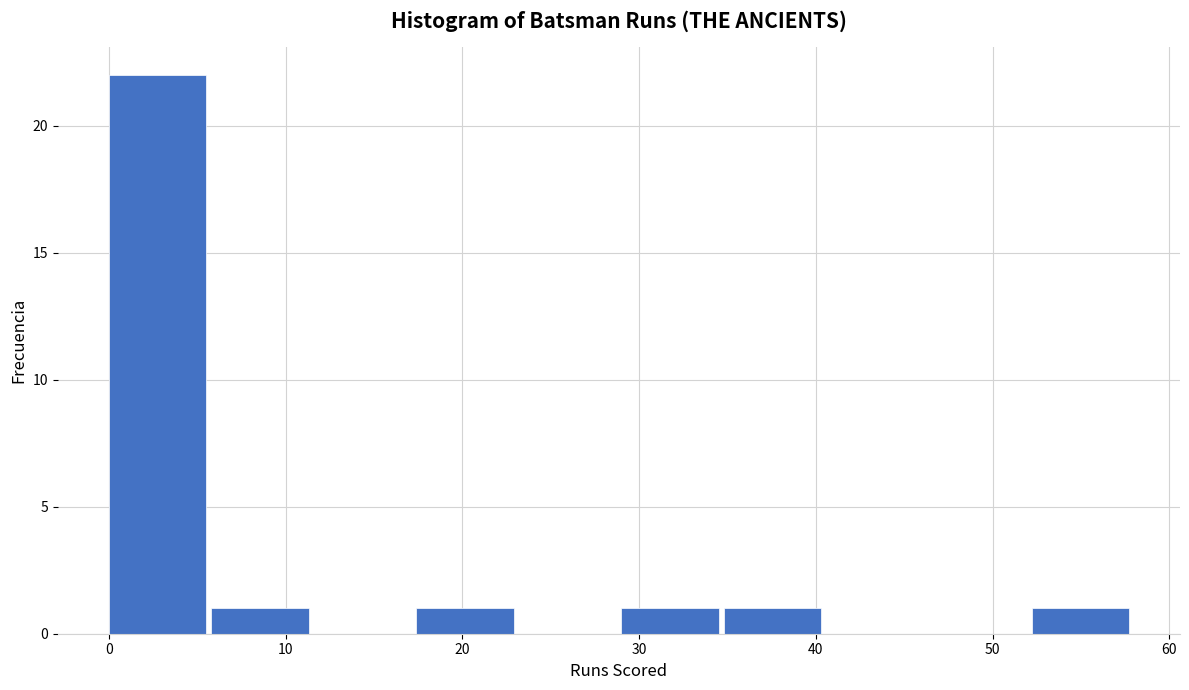

Which range on the x-axis has the tallest bar?

0.0 to 5.8